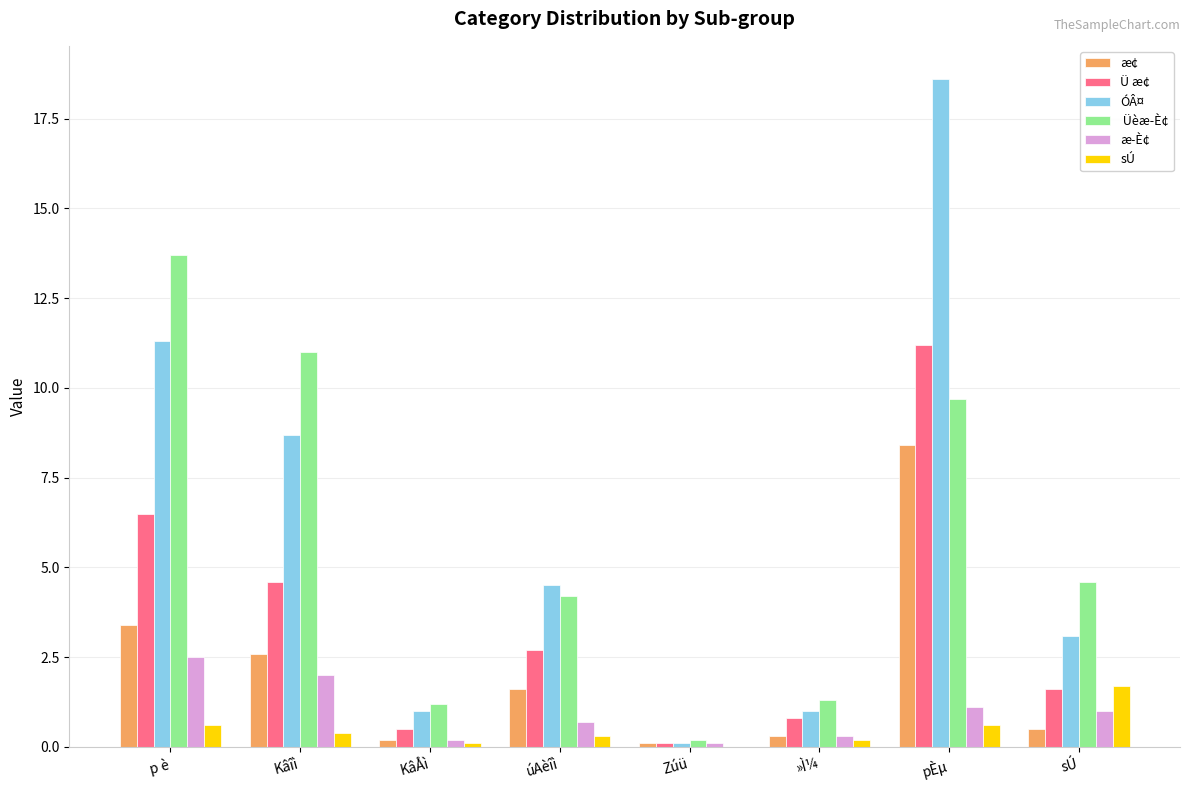

How many categories are shown in the chart?

8